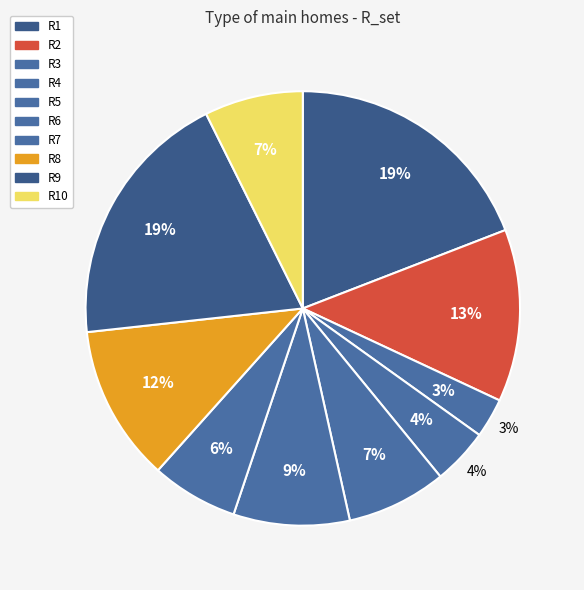

What is the largest slice in the pie chart?

R9